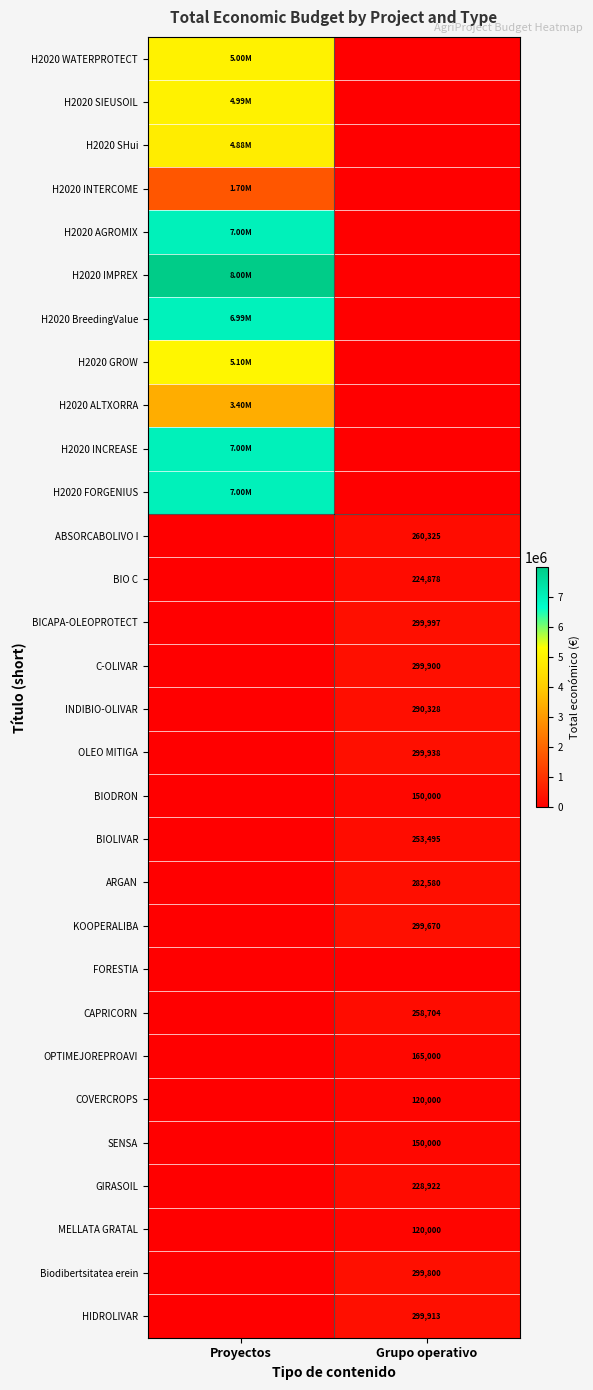

What is the maximum value shown in the chart?

7996848